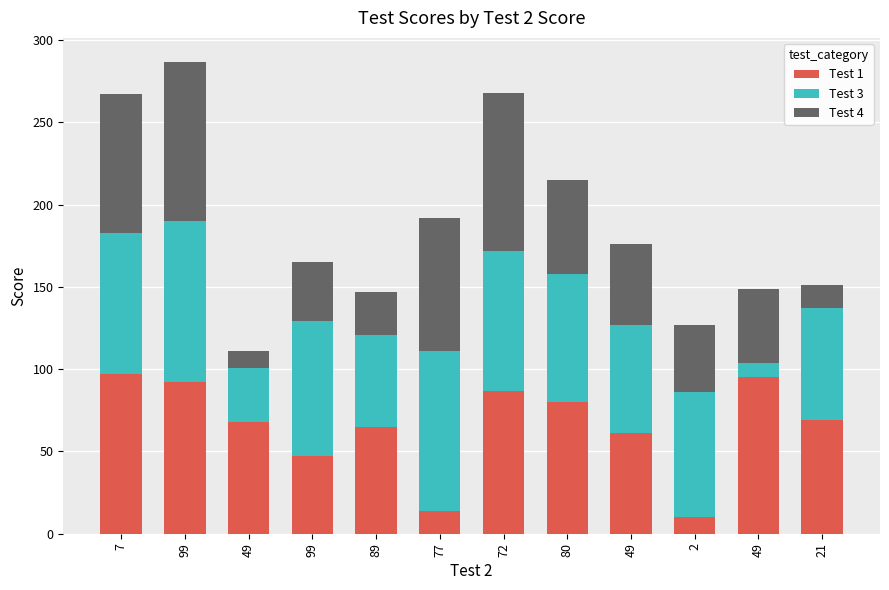

At which category is the sum across all series the highest?

99